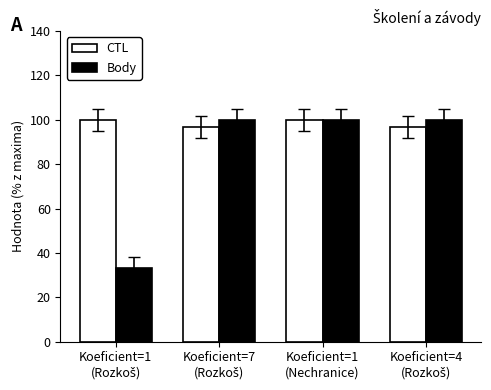

Reading left to right, extract all data points from this chart.

CTL: 100.0	96.8	100.0	96.8
Body: 33.3	100.0	100.0	100.0